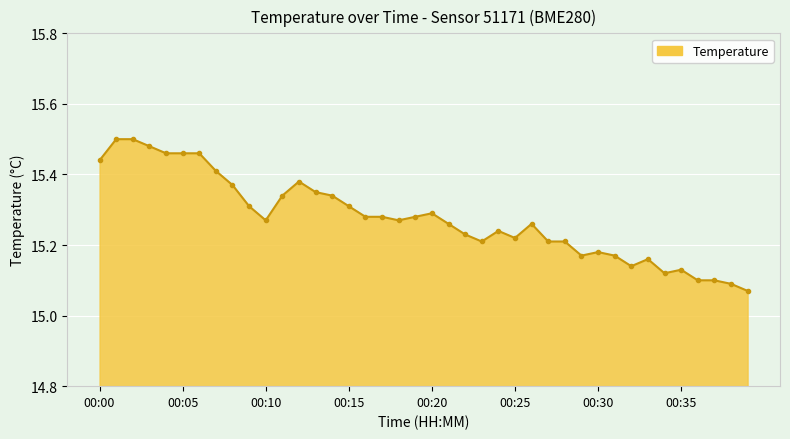

True or false: there are more than 0 points higher than both neighbors.

True